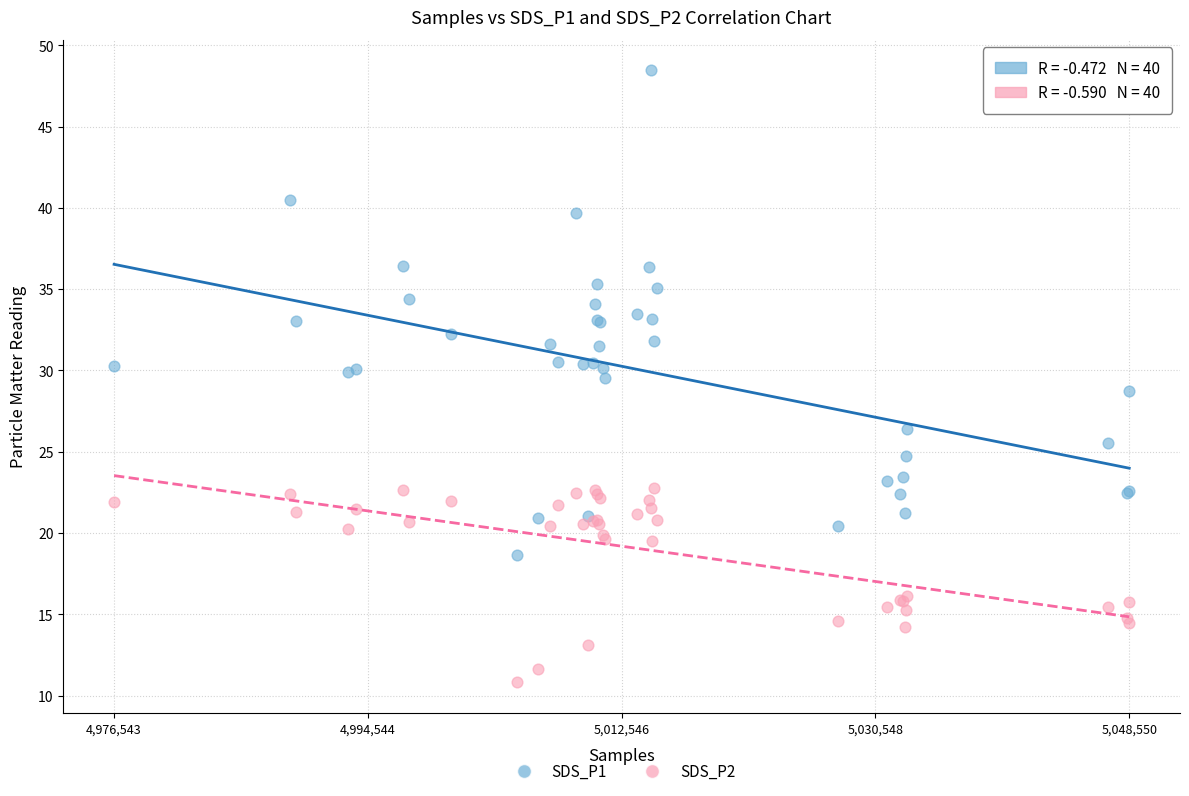

Which series has the widest spread of Y values?

SDS_P1